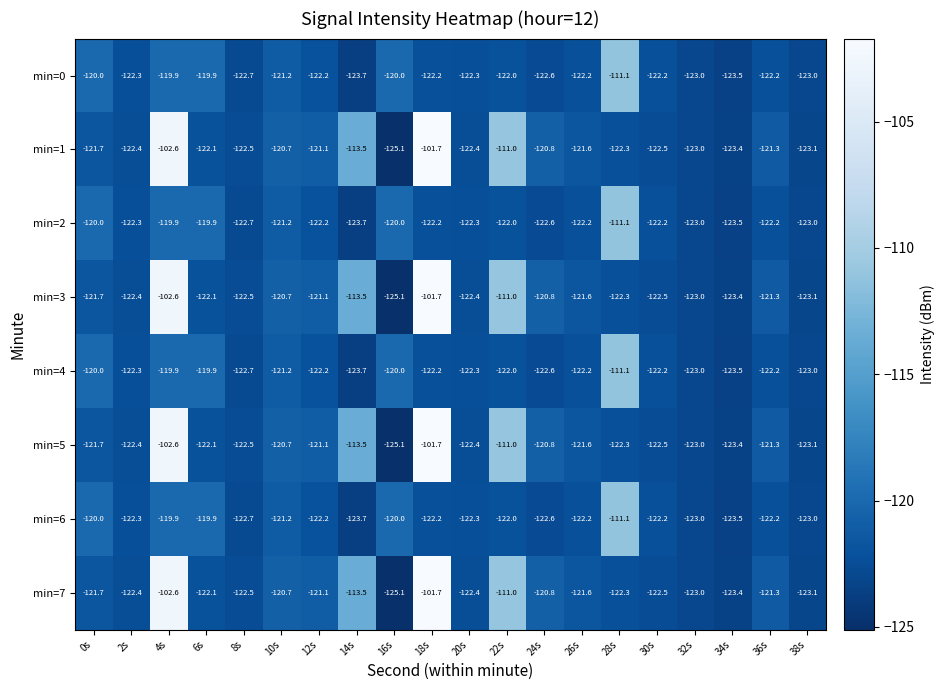

What is the greatest value displayed?

-101.7